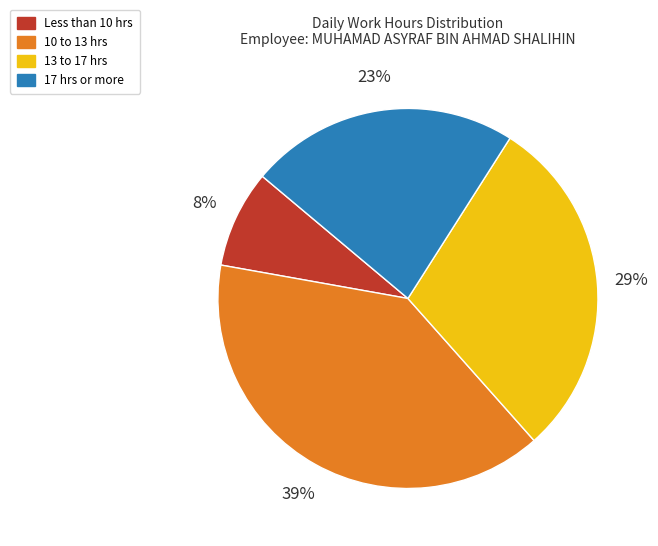

Does any single category account for the majority?

No